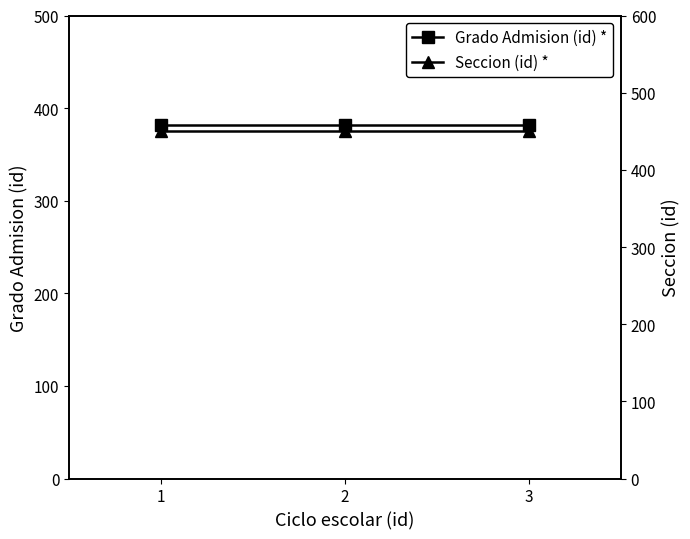

Is it true that Grado Admision (id) * equals 582 at 3?

False